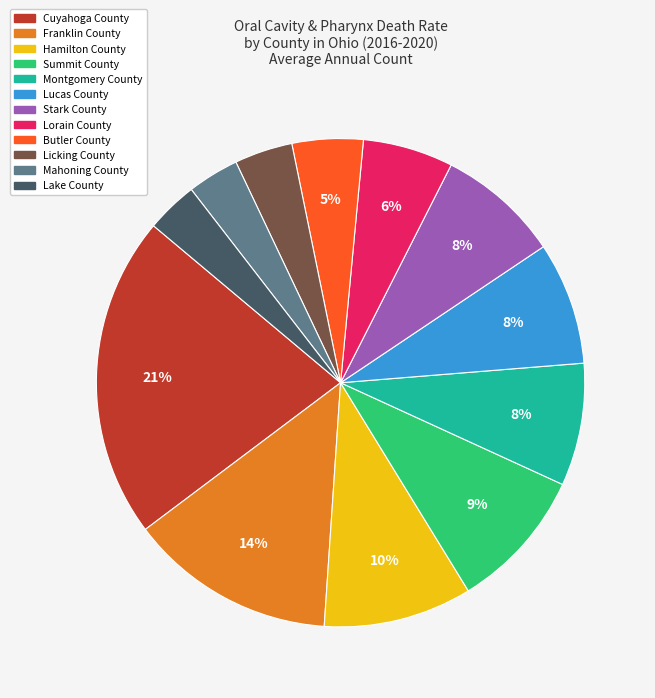

Does Montgomery County represent more than half of the total?

No